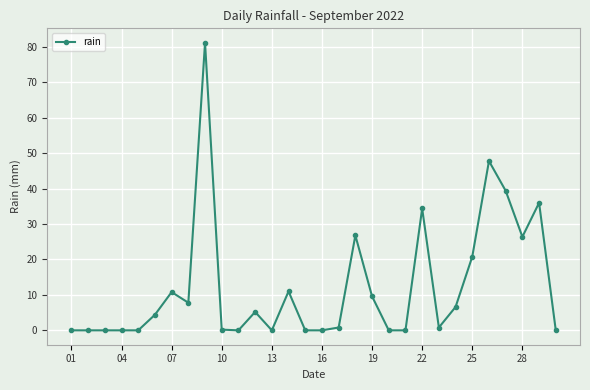

How many distinct data groups are displayed?

1